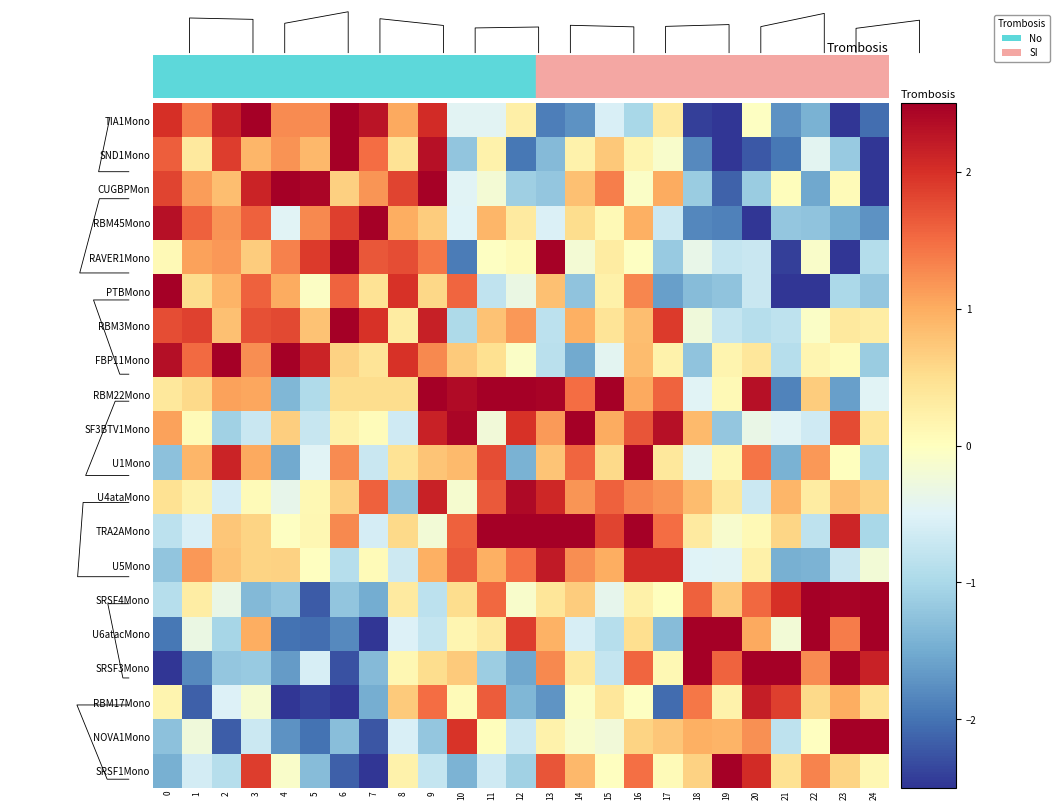

Between 1 and 4, which is larger?

1